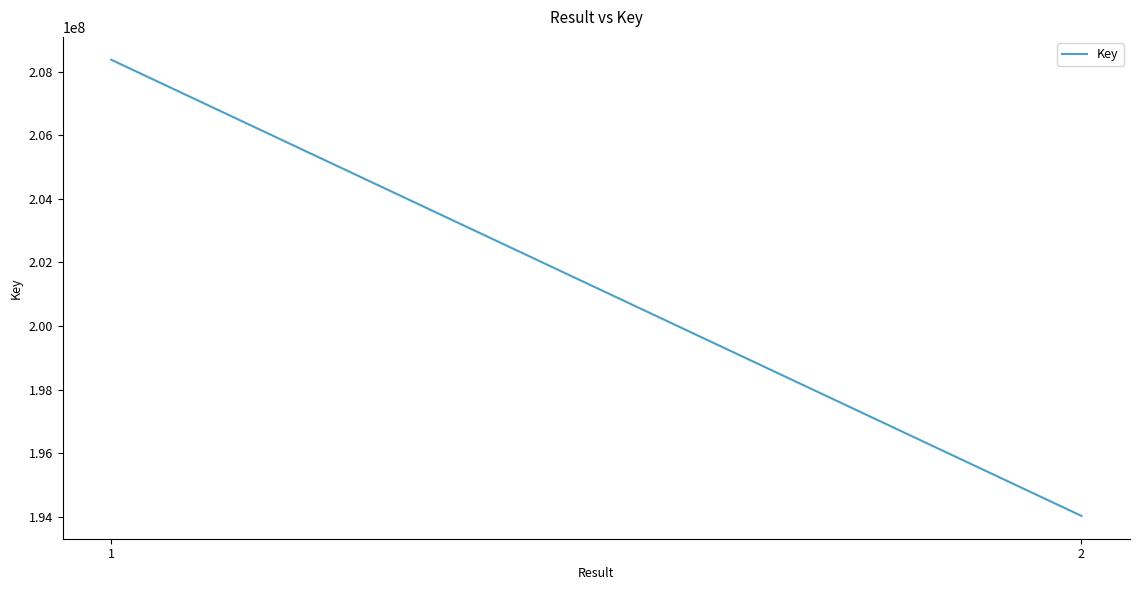

What is the difference between the maximum and minimum values?

14342647